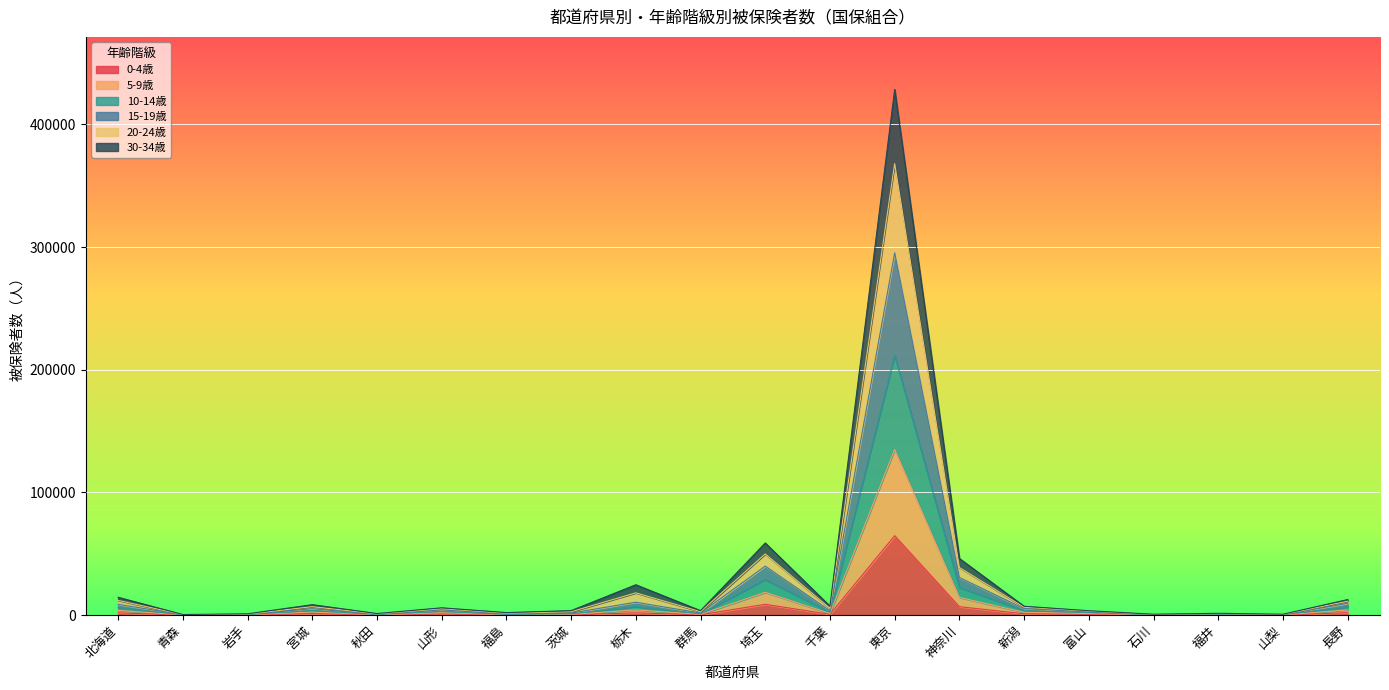

True or false: 20-24歳 and 0-4歳 cross at least once.

False